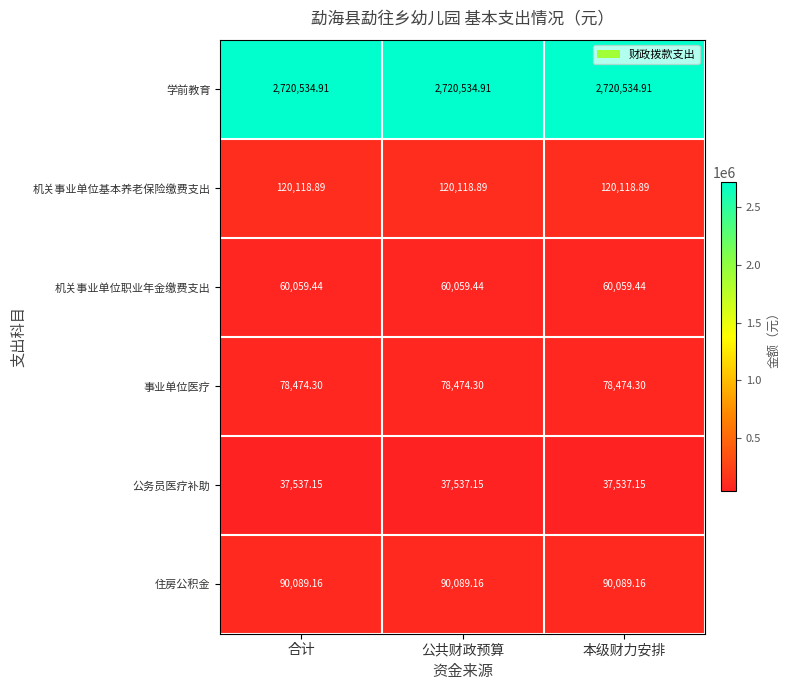

Which series has the largest total across all categories?

学前教育